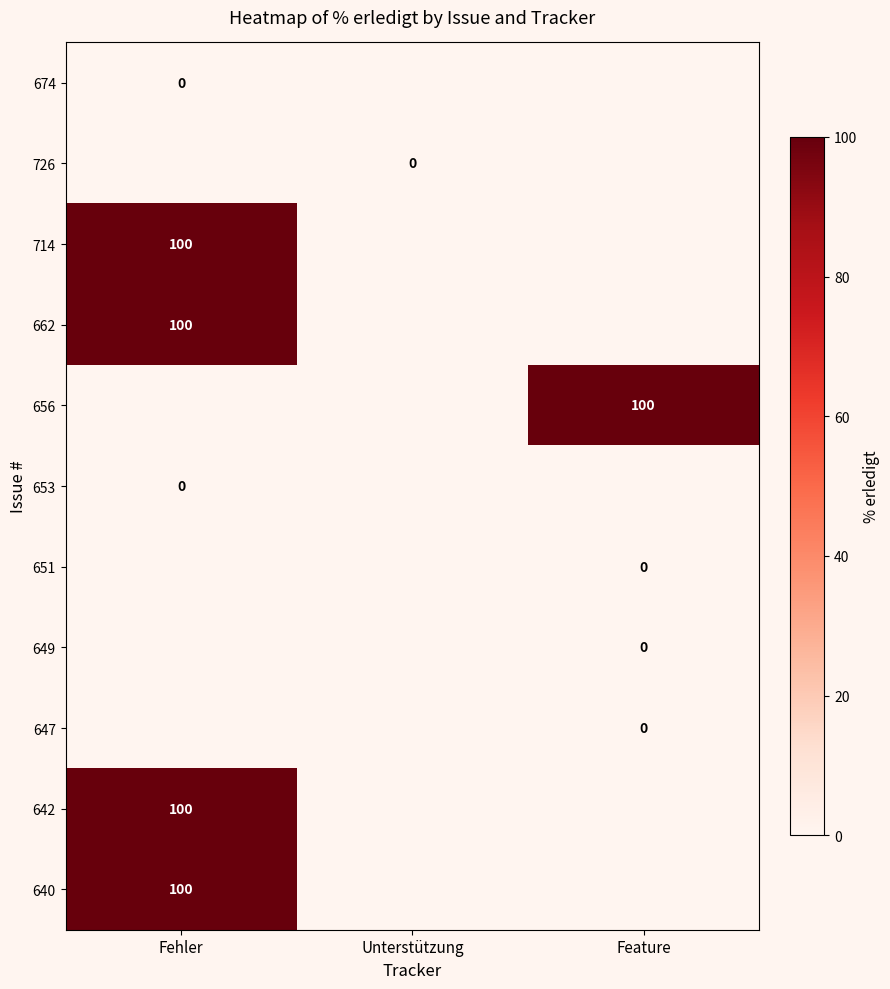

Which label corresponds to the largest value in the chart?

Fehler